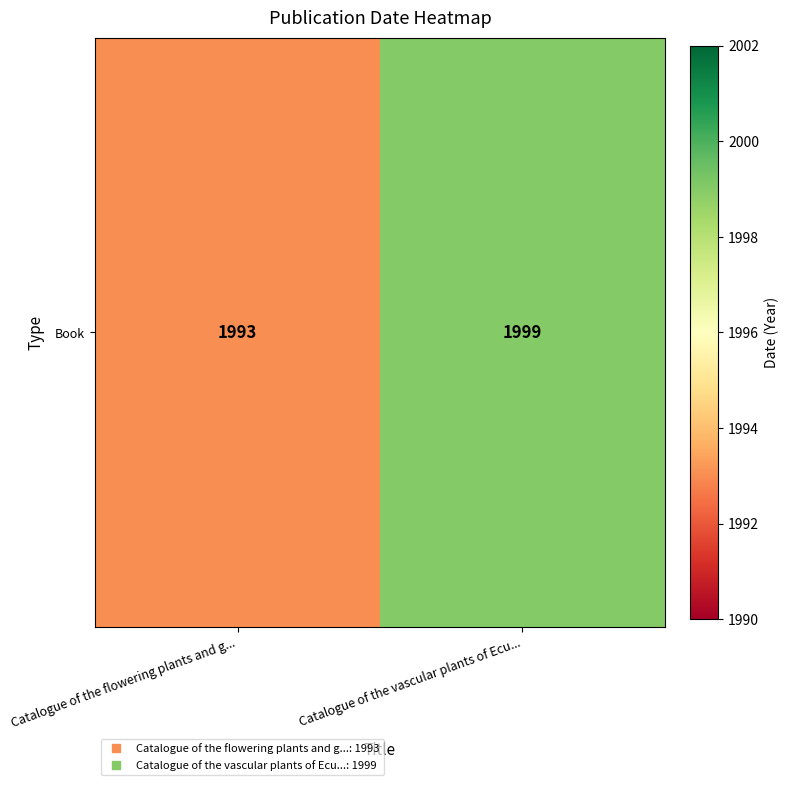

Count the values in the range 1993 to 1999.

2